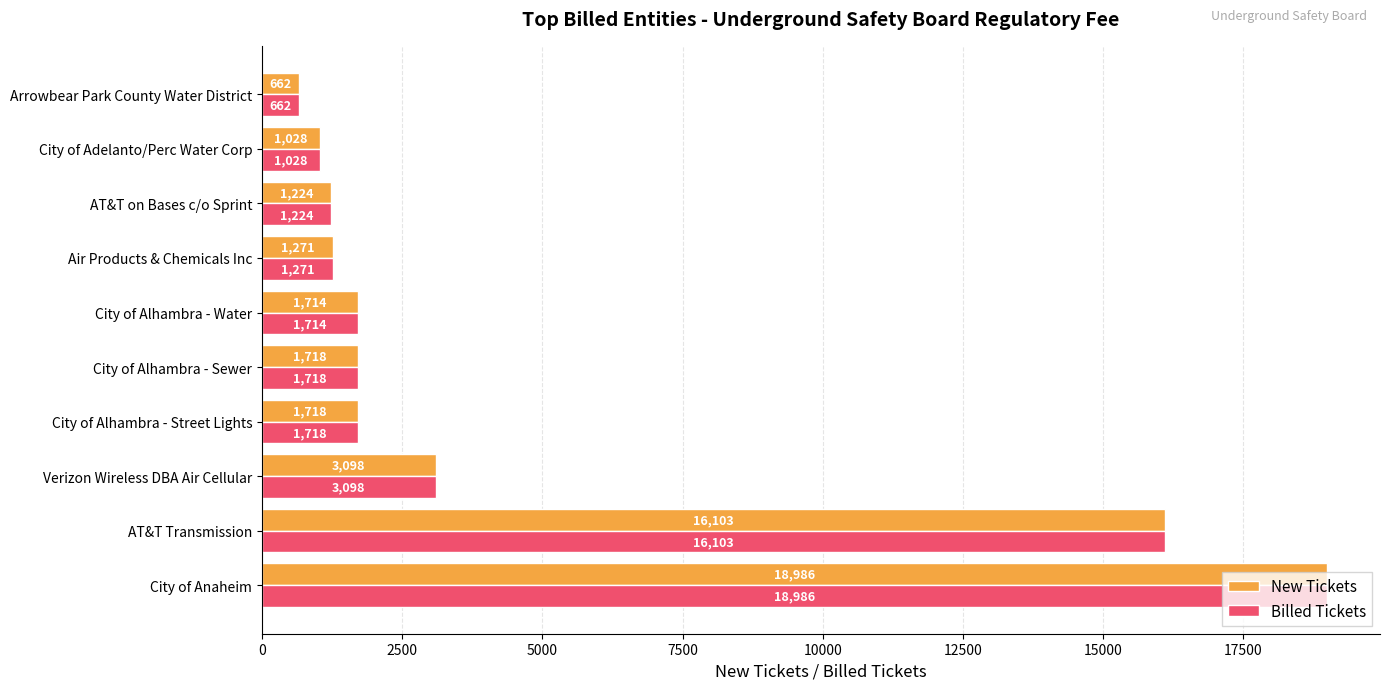

The New Tickets series shows 1718 at City of Alhambra - Sewer. True or false?

True